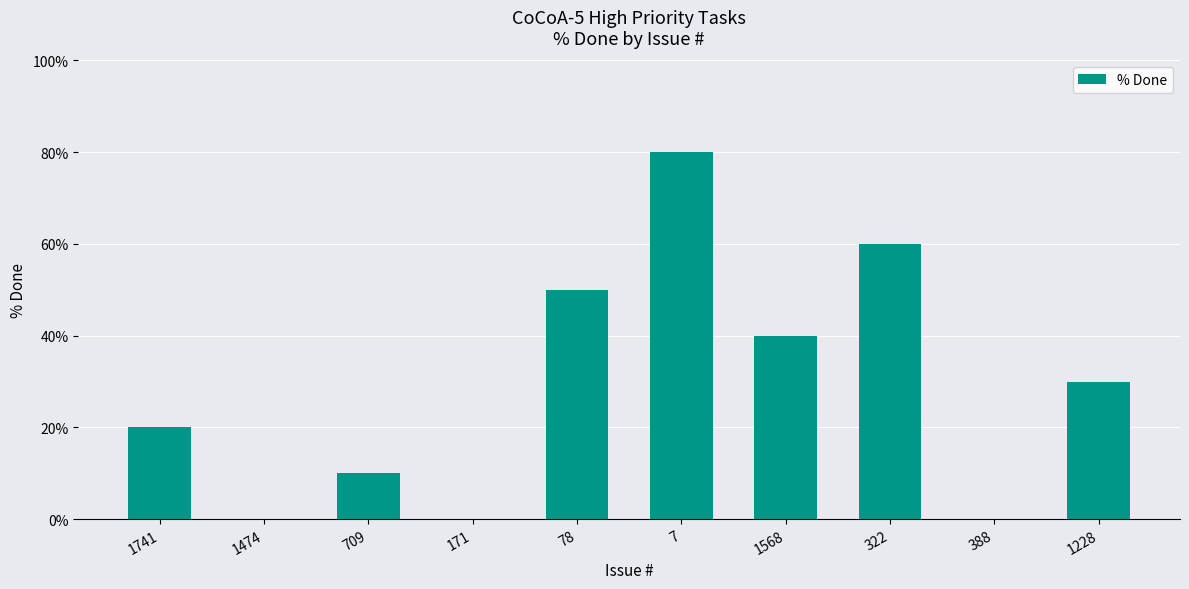

What value does the data have at 1228, to the nearest 10?

30